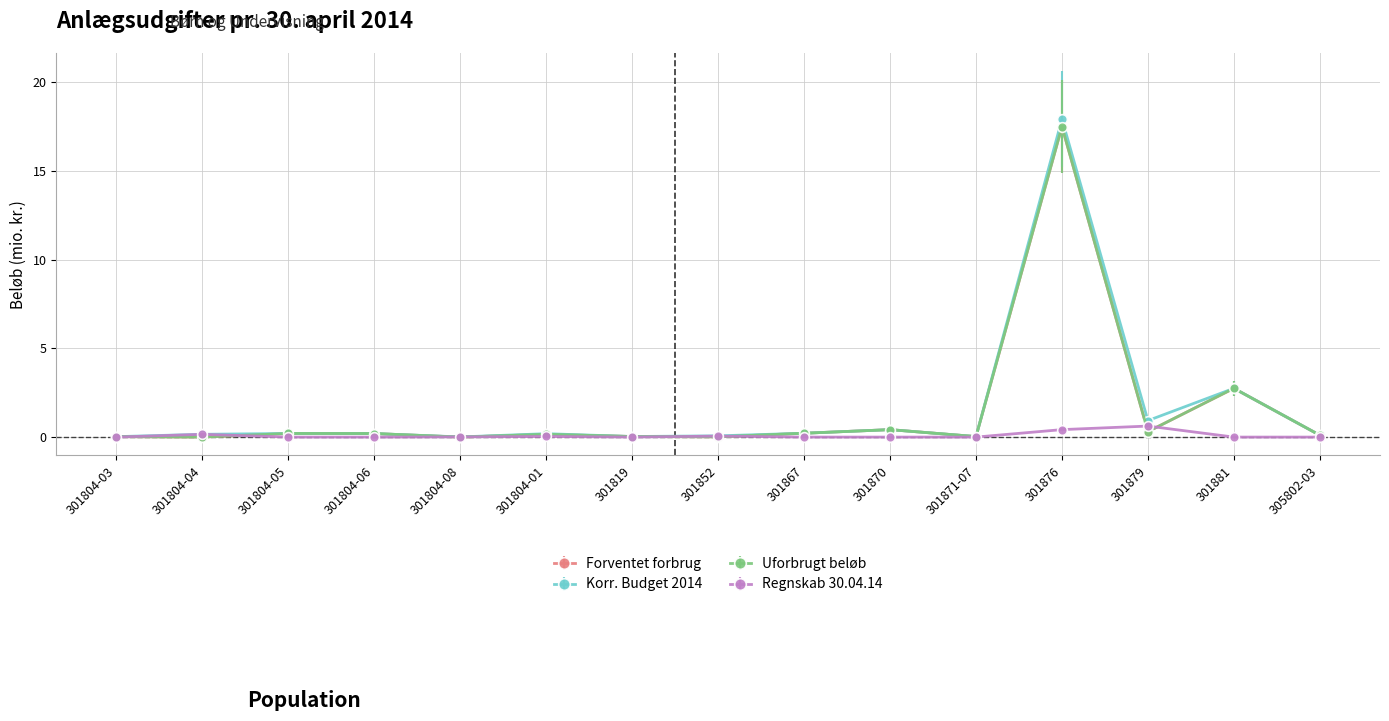

How many lines are shown in the chart?

4